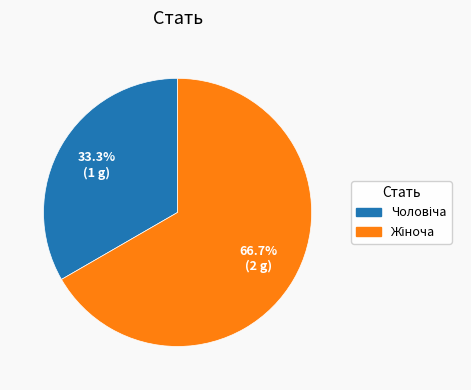

Is there a majority slice in this chart?

Yes